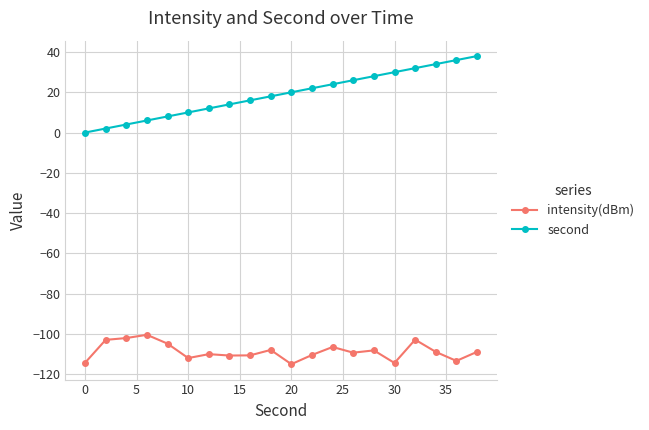

Which series has the largest total across all categories?

second